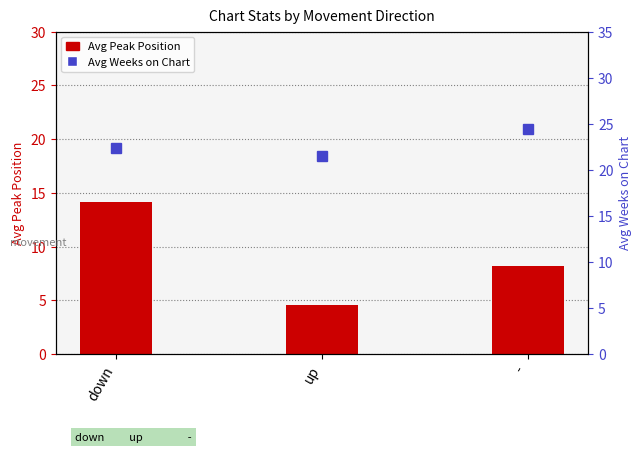

What is the sum of the Avg Peak Position values at up and -?

12.7